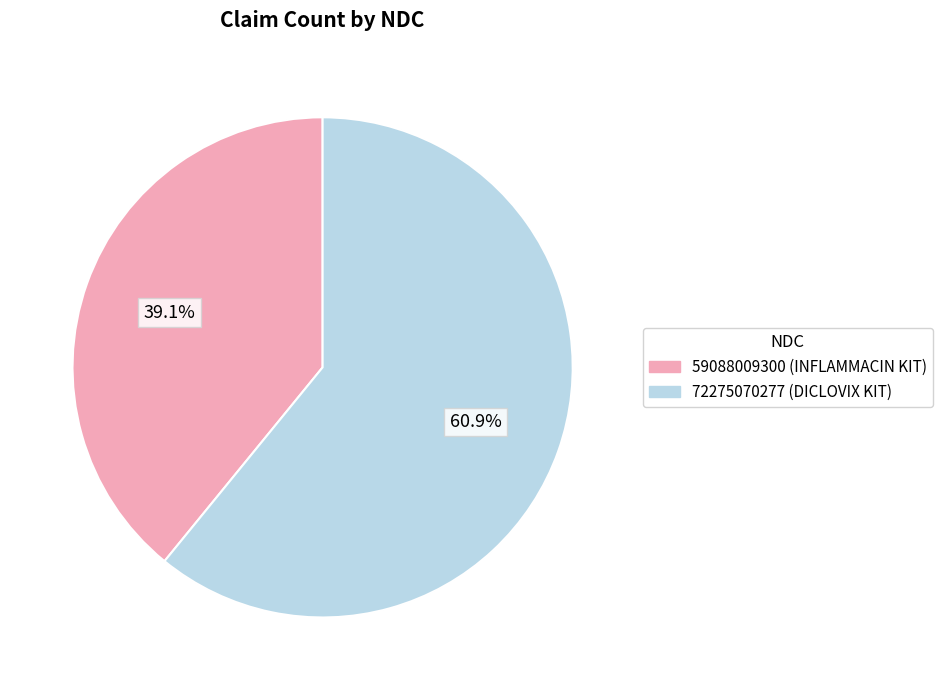

How many segments does this pie chart have?

2